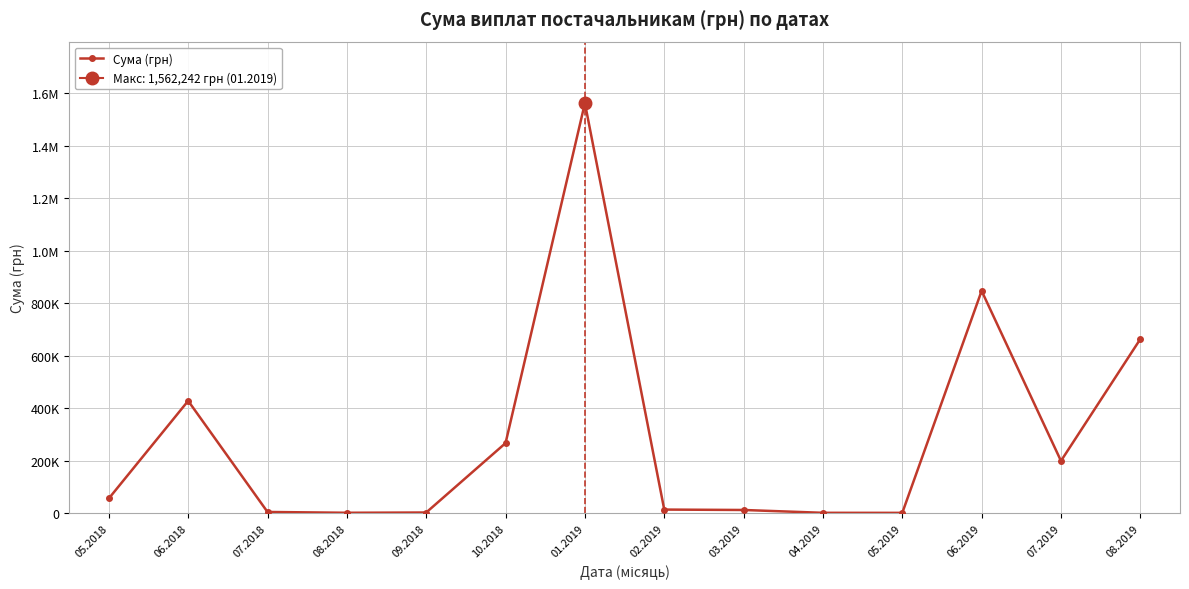

What position from the right is 06.2018?

13